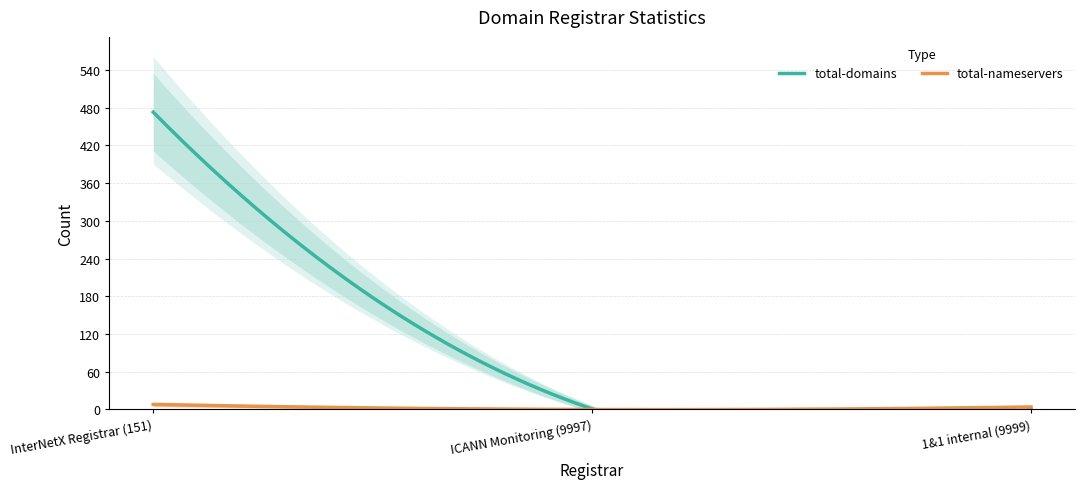

True or false: total-domains has a value of 1 at 1&1 internal (9999).

False